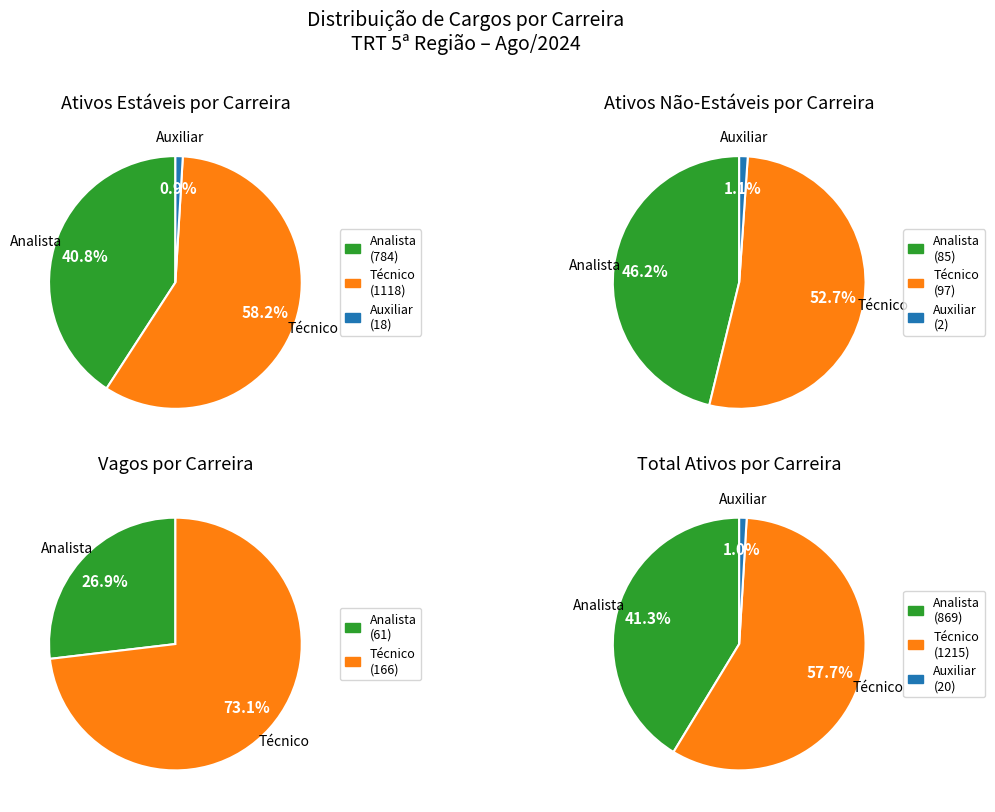

What is the smallest slice in the pie chart?

Auxiliar